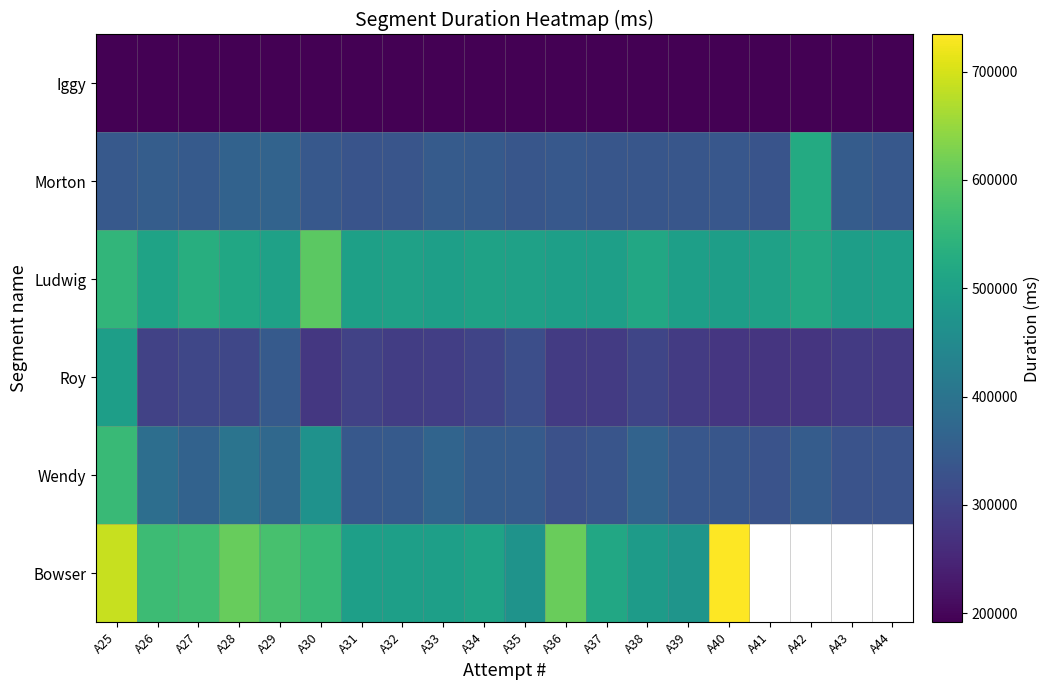

What value does the Ludwig series have at A40?

495232.0